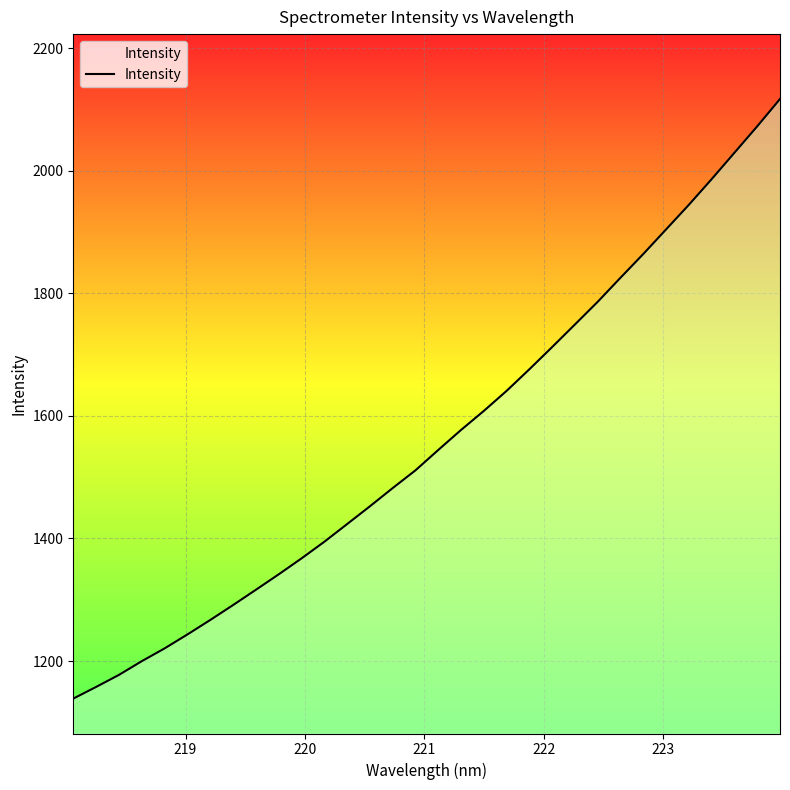

What is the maximum value shown in the chart?

2116.9